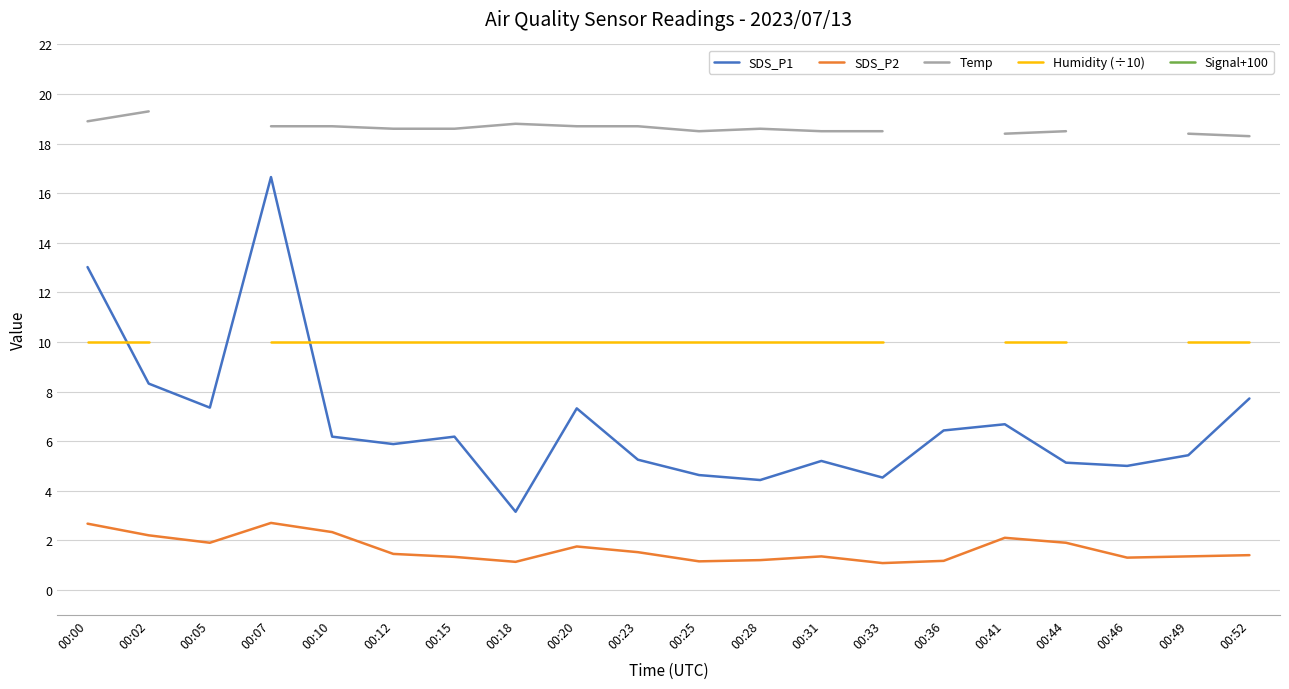

True or false: SDS_P1 and Temp cross at least once.

False